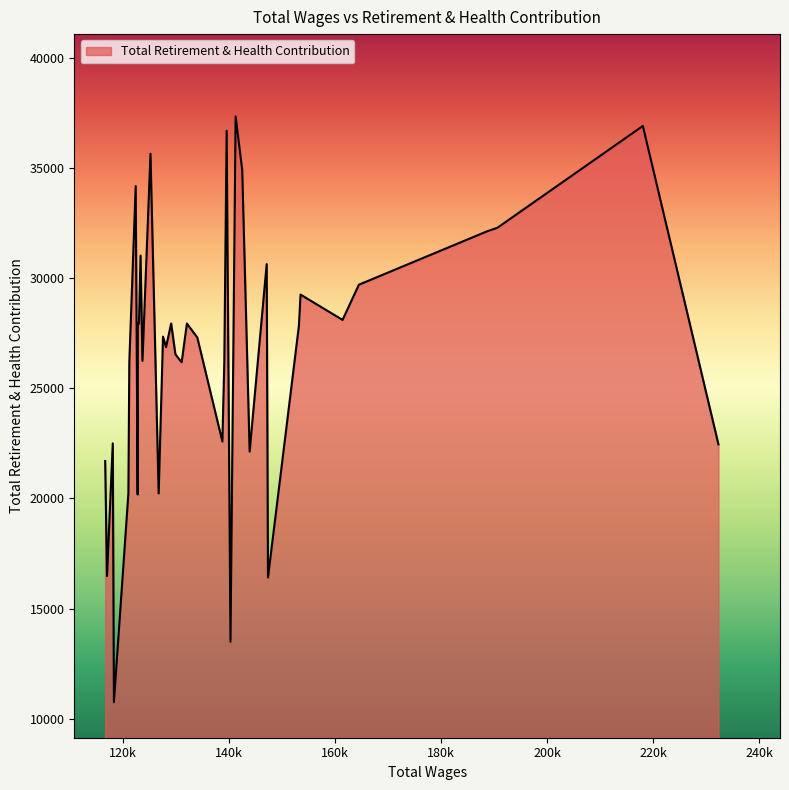

What is the smallest value displayed?

10752